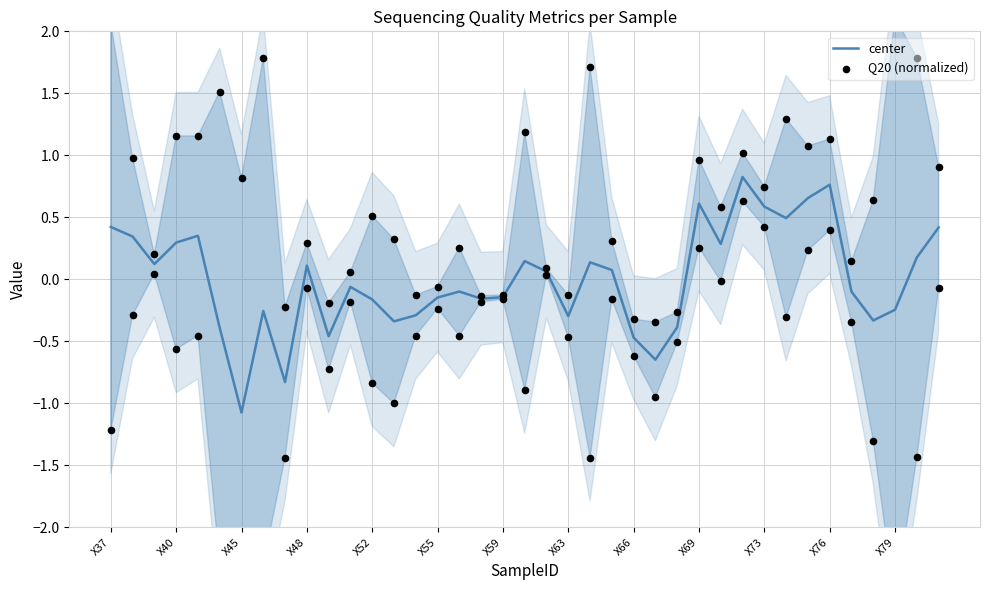

Where does the center series first go above 0?

X37